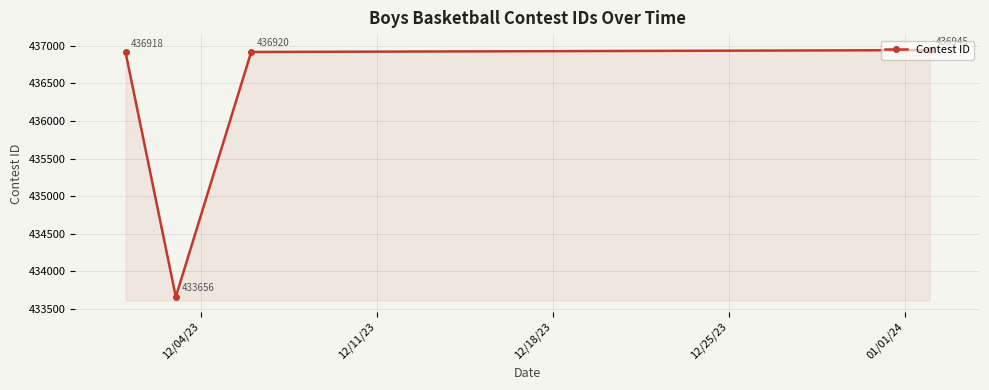

What is the greatest value displayed?

436945